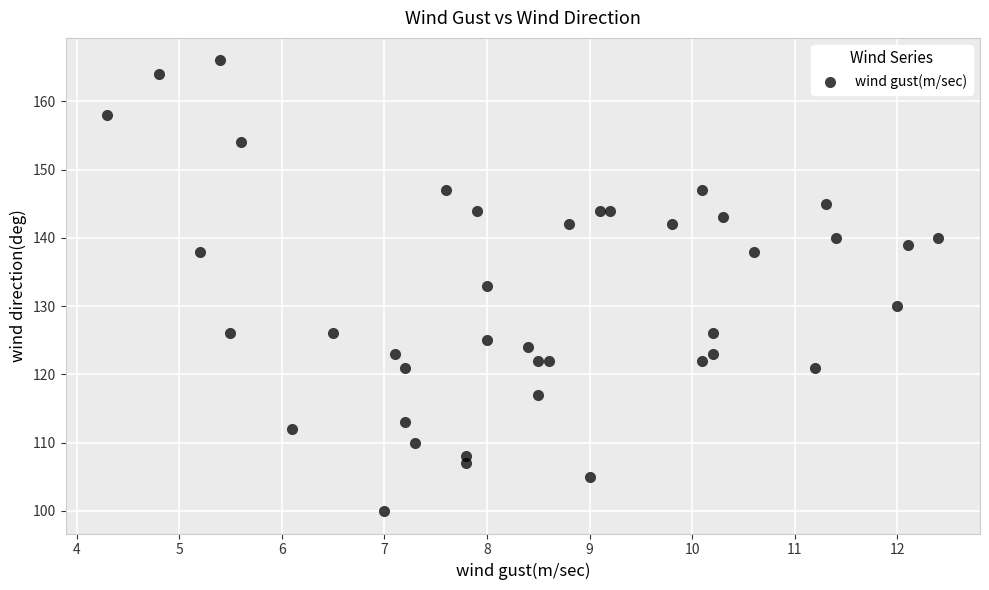

What is the range of Y values (max minus min)?

66